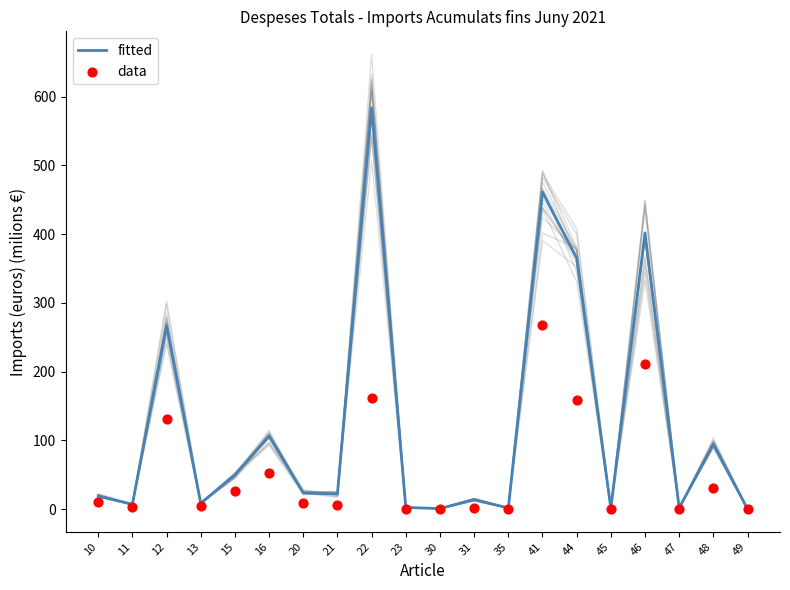

At which category is the sum across all series the highest?

22